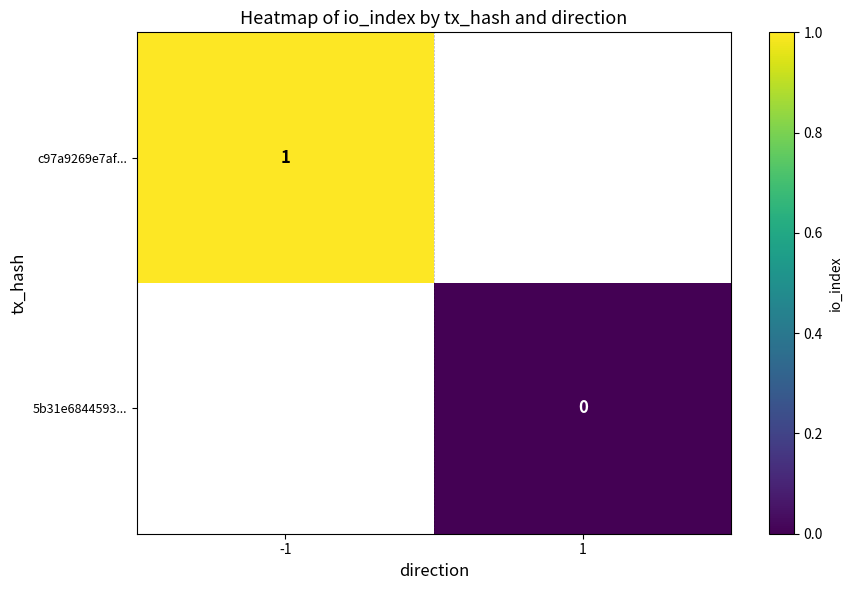

Rank the categories by c97a9269e7af... value from highest to lowest.

-1, 1